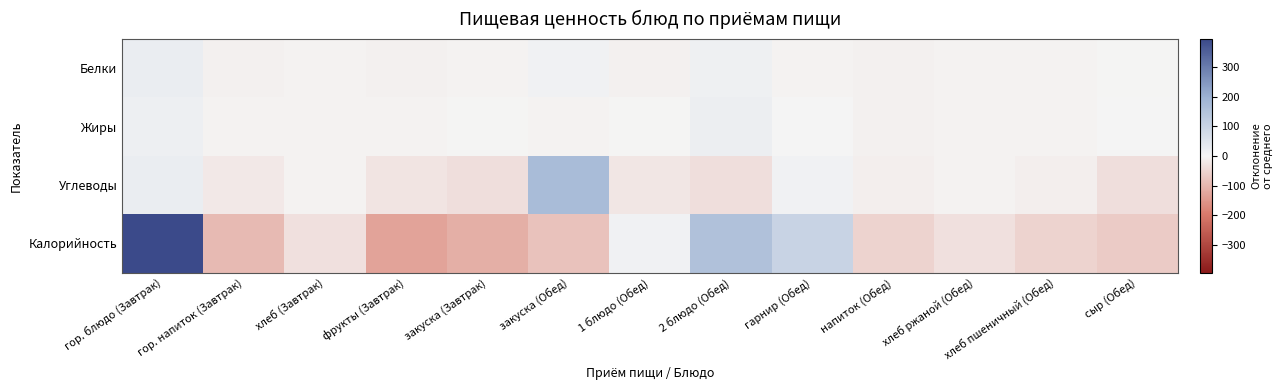

What is the spread (max minus min) of values at закуска (Завтрак)?

109.0